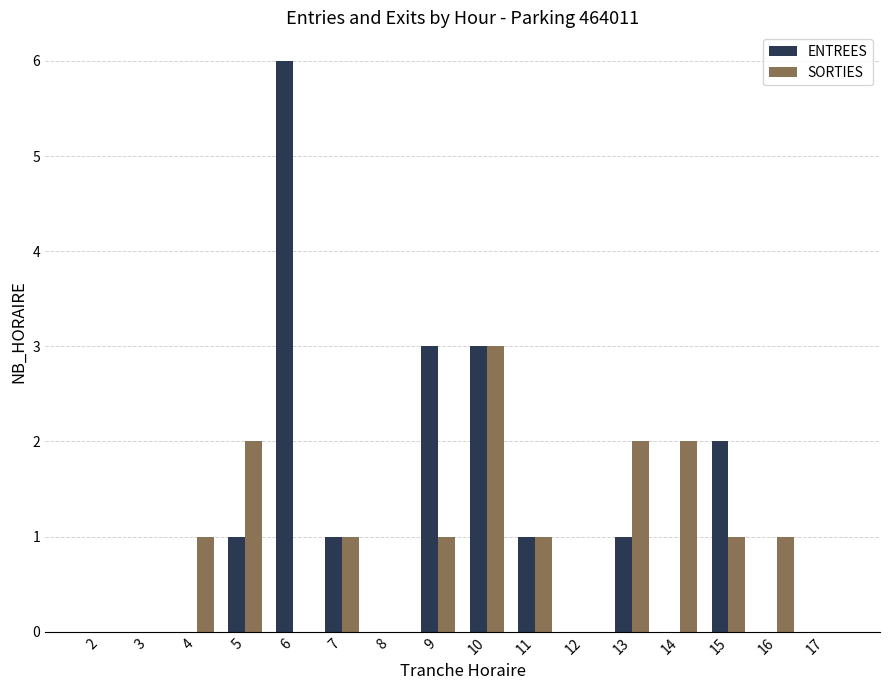

Which series changed the most between 9 and 11?

ENTREES